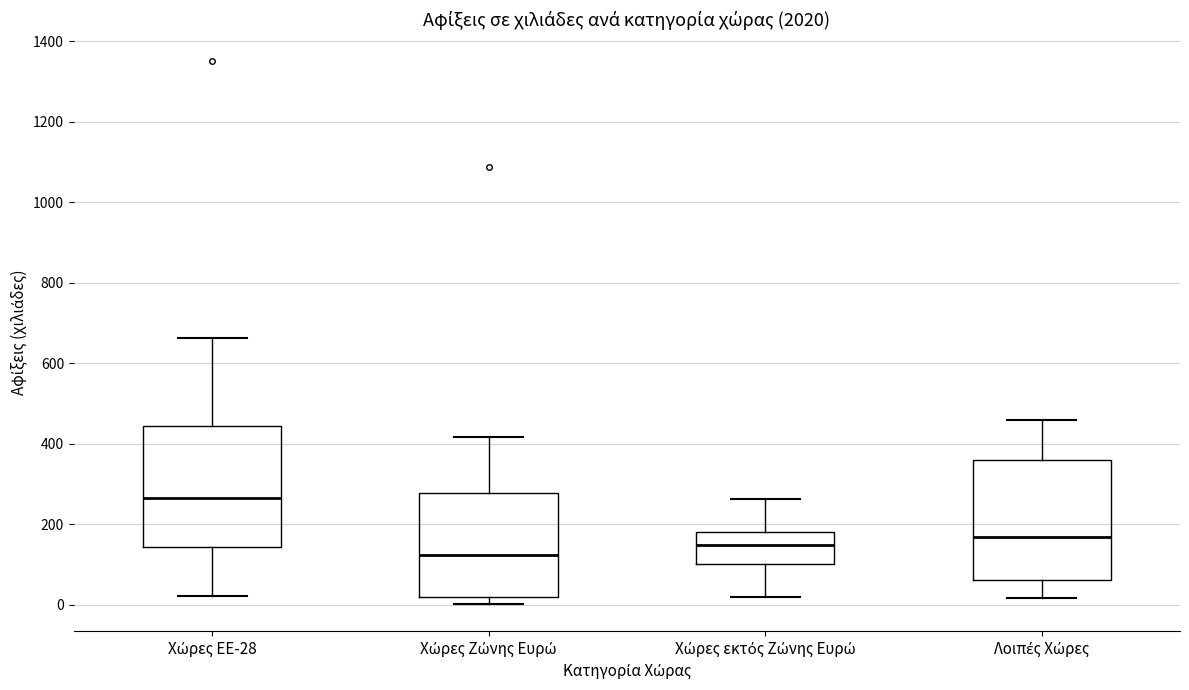

Reading left to right, transcribe this box plot: for each box, give where its median line is, the range the box spans, and where its two whiskers end, as read against the y-axis. The values are not printed on the chart, so give them approximately, as read against the axis.

Χώρες ΕΕ-28: median 260, box 140 to 440, whiskers 20 to 660
Χώρες Ζώνης Ευρώ: median 120, box 20 to 280, whiskers 0 to 420
Χώρες εκτός Ζώνης Ευρώ: median 140, box 100 to 180, whiskers 20 to 260
Λοιπές Χώρες: median 160, box 60 to 360, whiskers 20 to 460